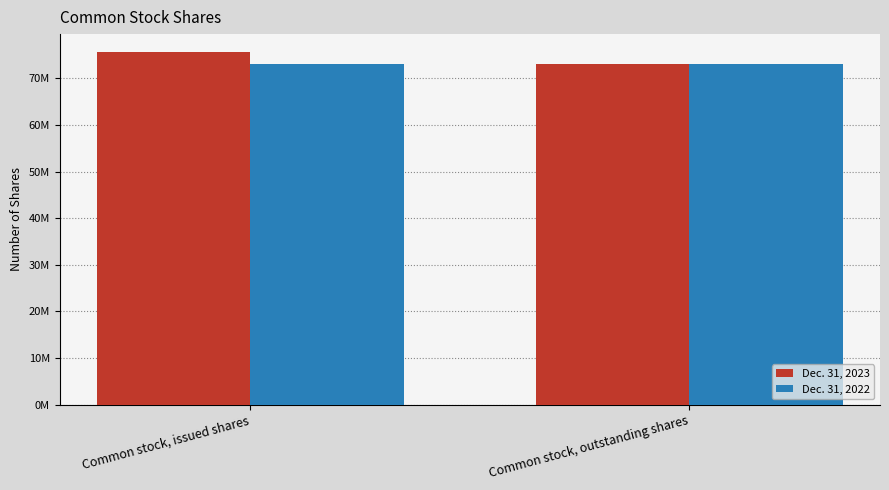

What are all the series names shown in the legend?

Dec. 31, 2023, Dec. 31, 2022